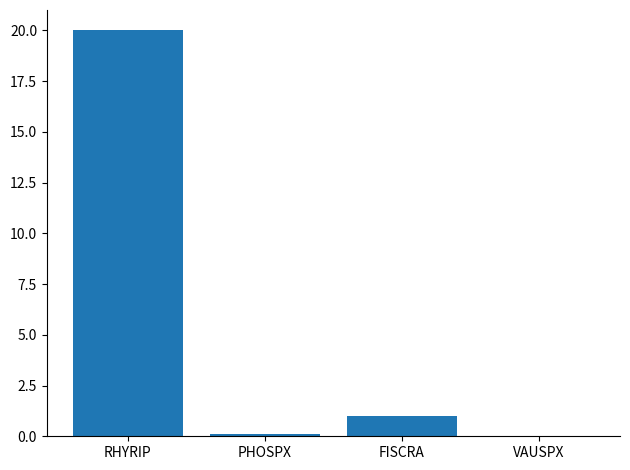

Is it true that the value at VAUSPX is 0.0?

True